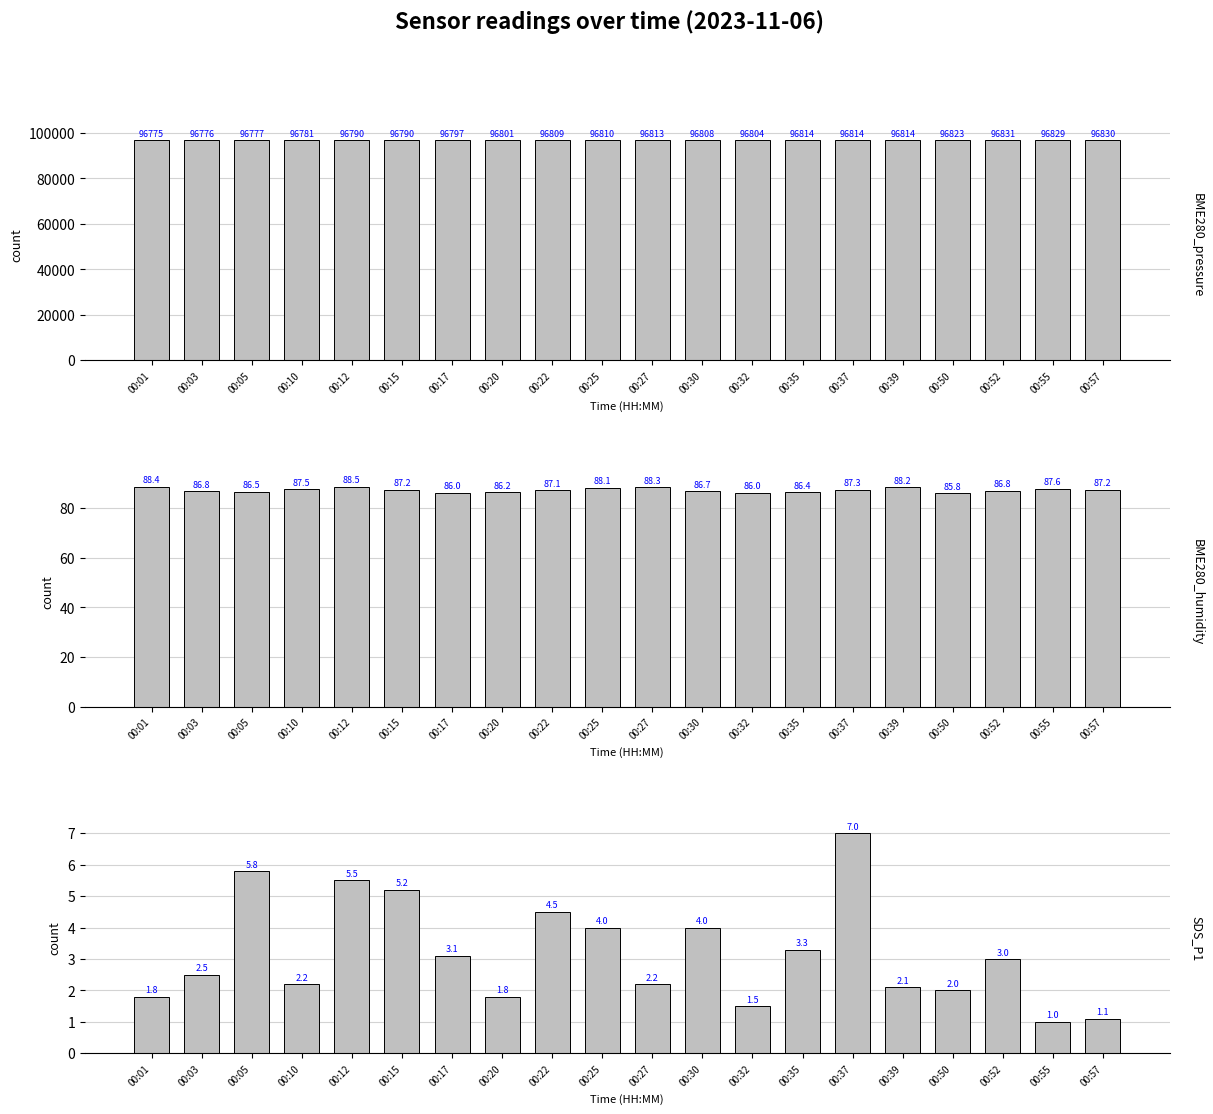

The value of SDS_P1 at 00:03 is 2.5. True or false?

True